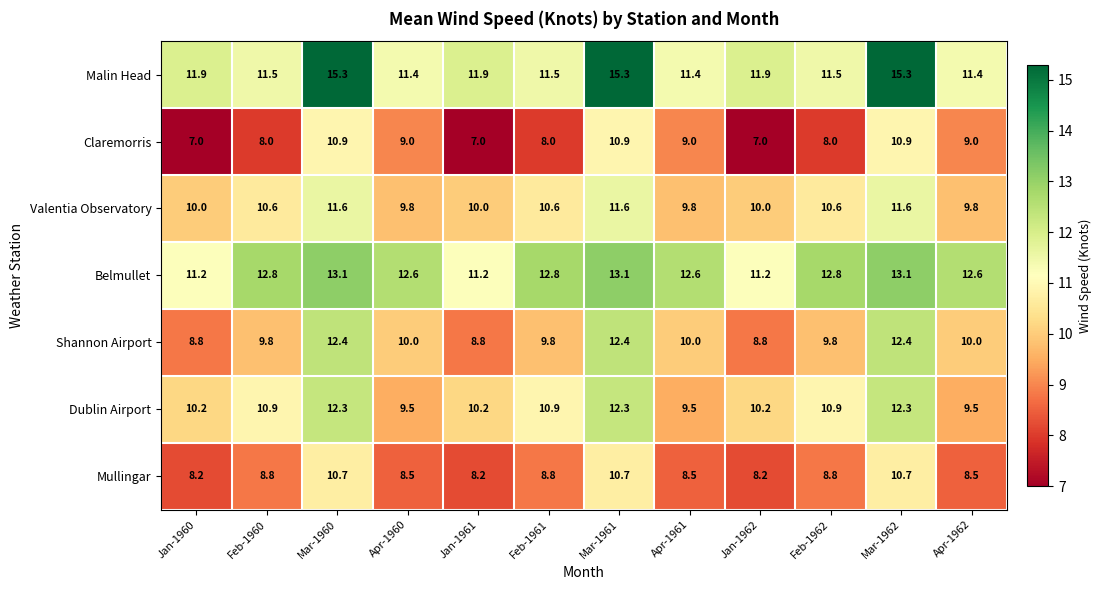

What is the maximum value for Claremorris?

10.9